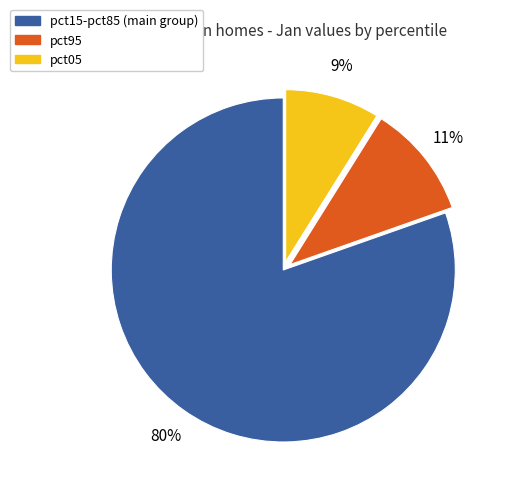

To the nearest percent, what is the difference between the largest and smallest slice percentages?

71%